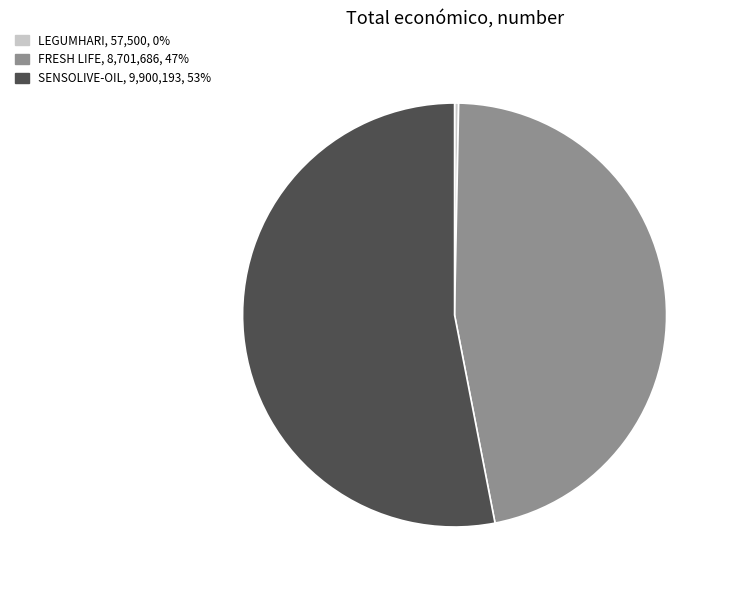

Is the sum of SENSOLIVE-OIL and LEGUMHARI greater than half?

Yes